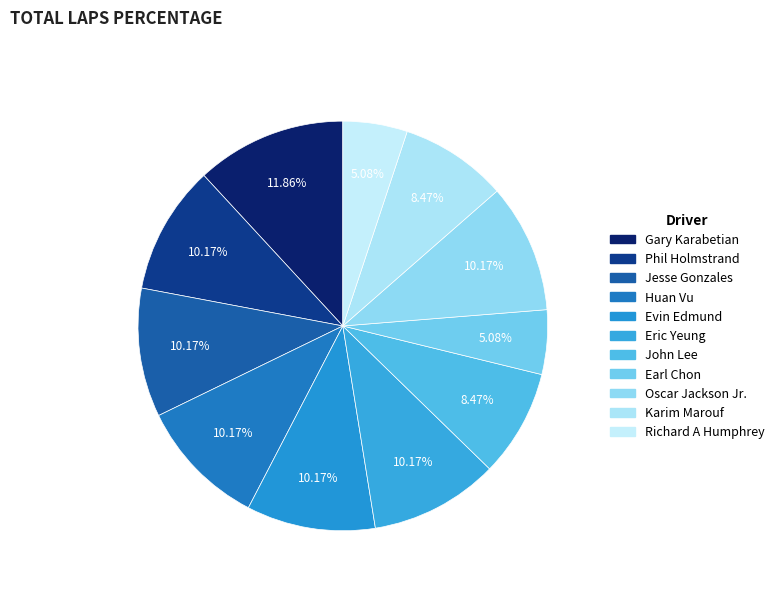

Is there any slice that represents more than half of the pie?

No